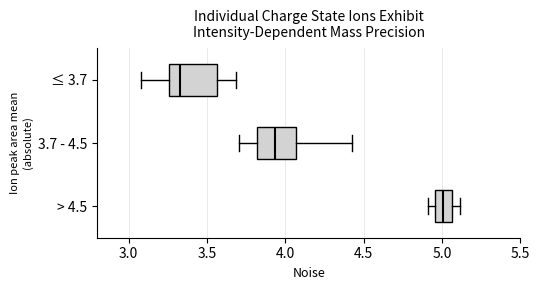

Reading bottom to top, transcribe this box plot: for each box, give where its median line is, the range the box spans, and where its two whiskers end, as read against the x-axis. The values are not printed on the chart, so give them approximately, as read against the axis.

> 4.5: median 5.00, box 4.95 to 5.05, whiskers 4.90 to 5.10
3.7 - 4.5: median 3.95, box 3.80 to 4.05, whiskers 3.70 to 4.40
≤ 3.7: median 3.35, box 3.25 to 3.55, whiskers 3.10 to 3.70